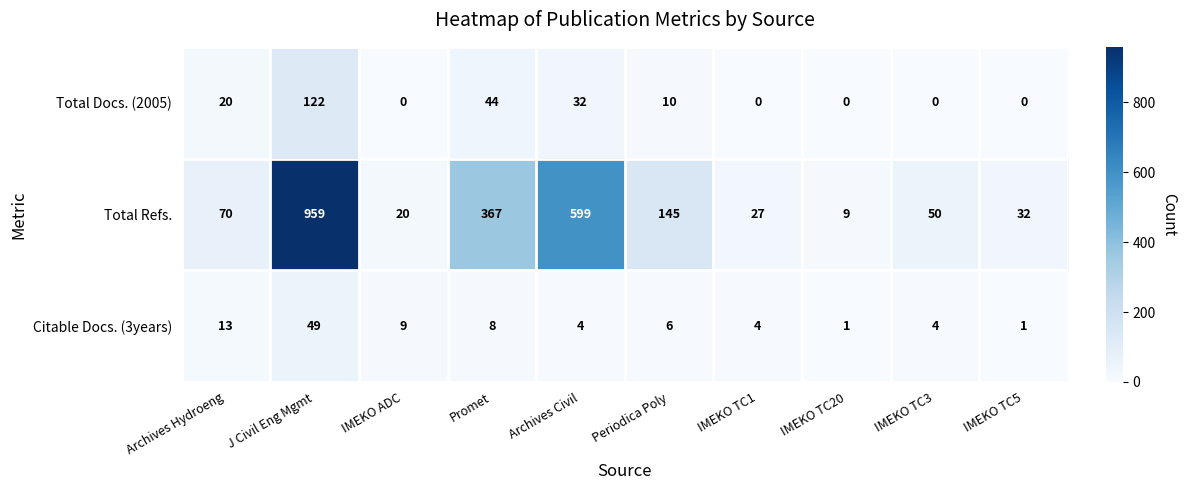

What is the difference between the maximum and minimum values in the Citable Docs. (3years) series?

48